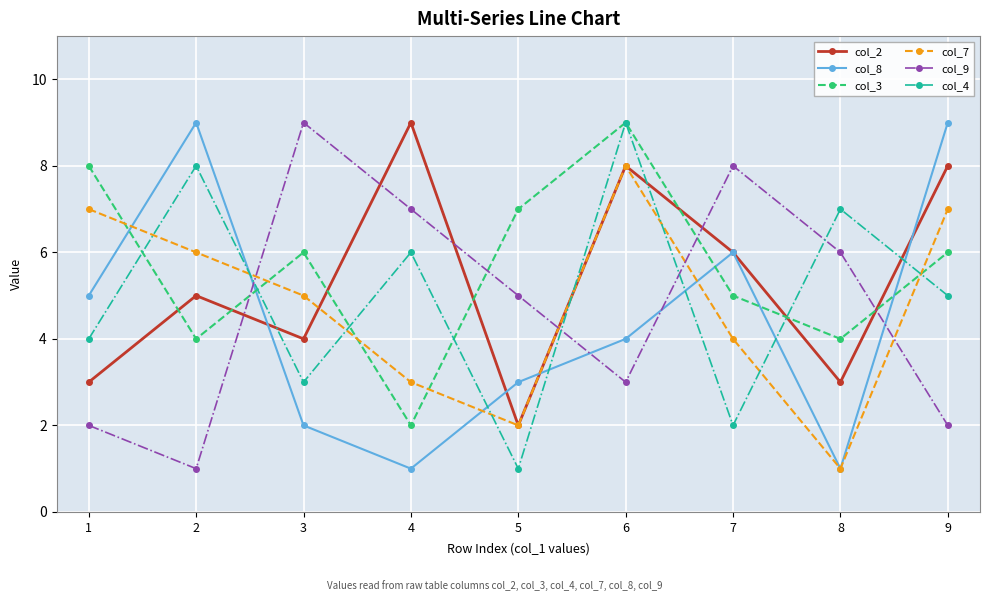

Which category has the highest value in the col_4 series?

6